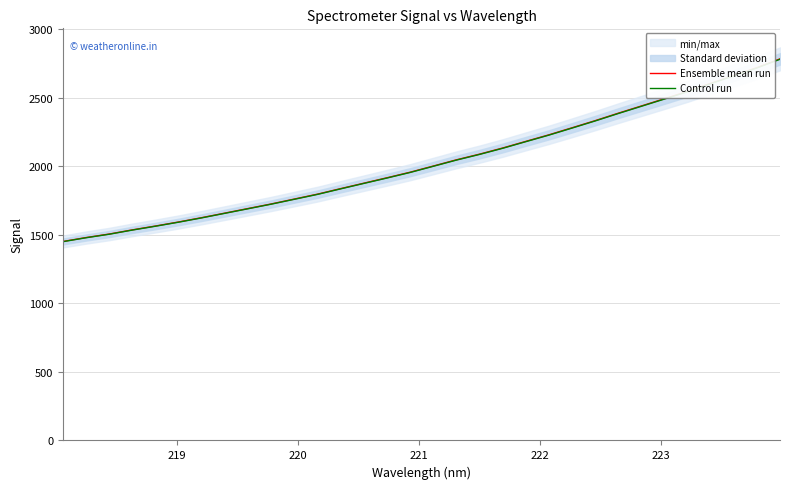

What is the highest value of the Control run series?

2782.0